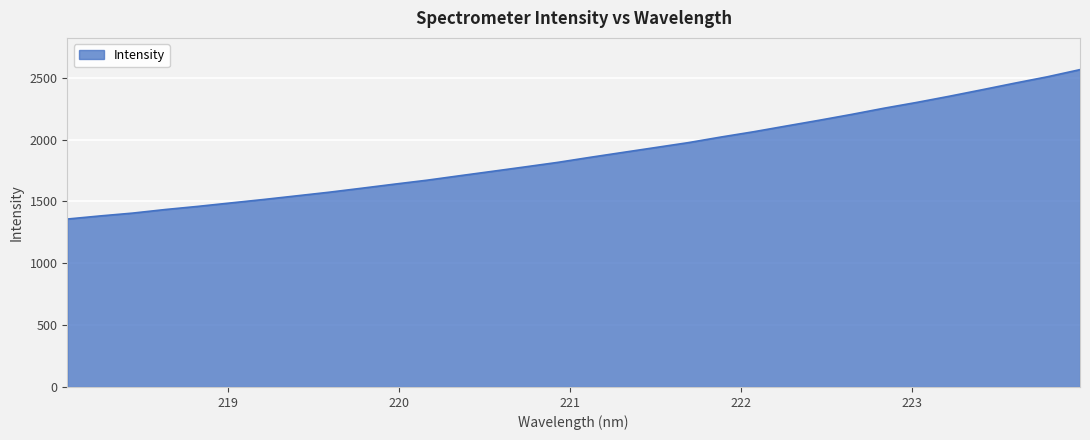

What is the greatest value displayed?

2565.7